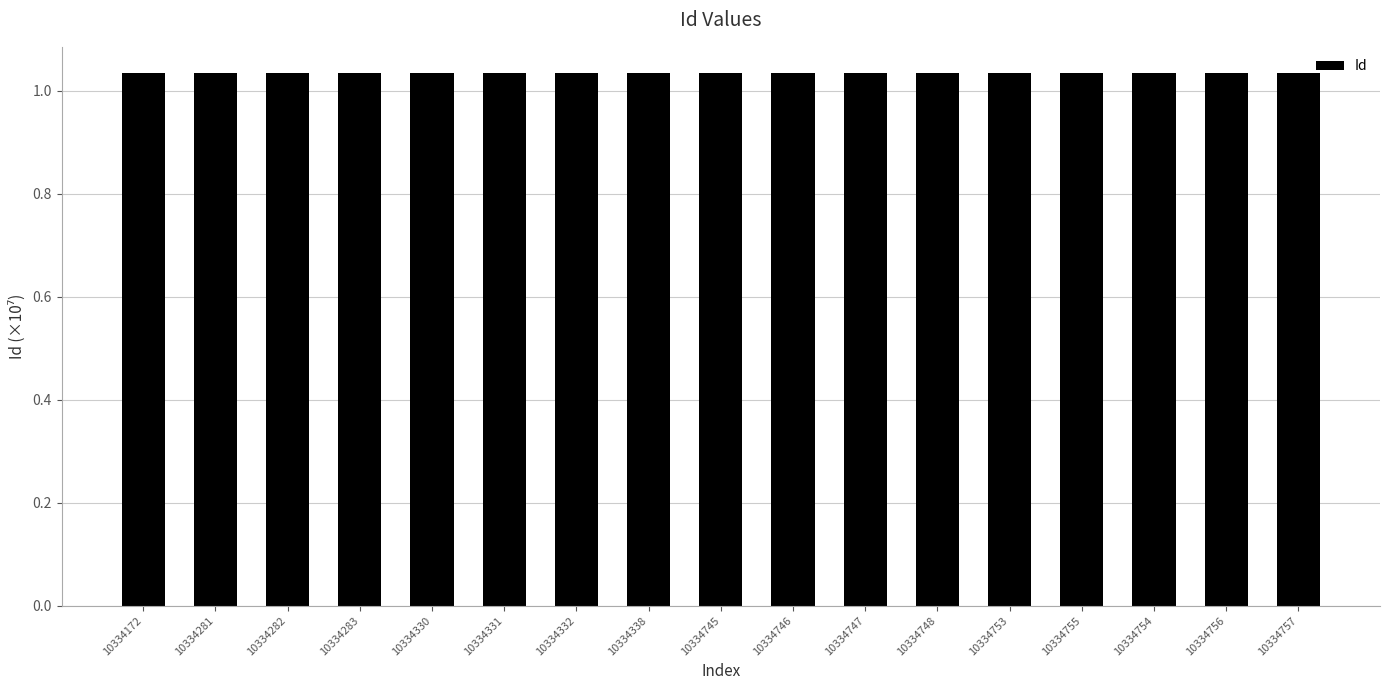

How many categories are shown in the chart?

17